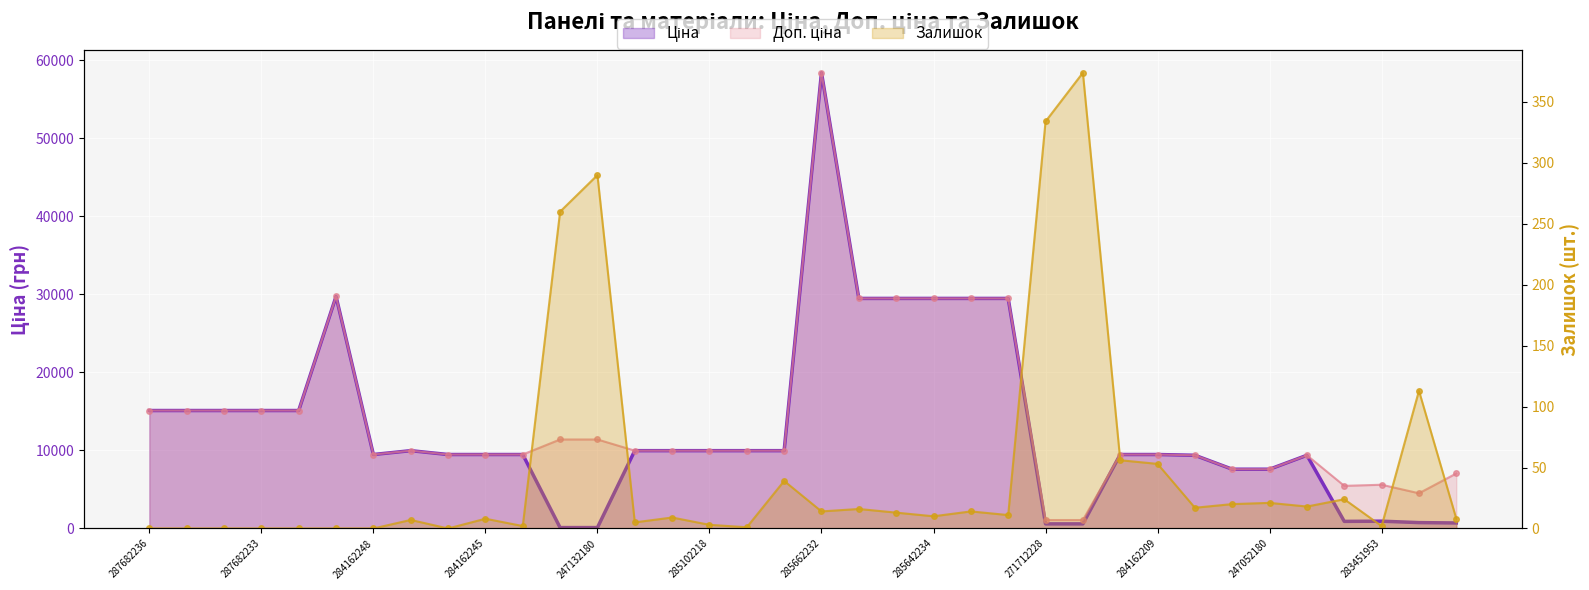

At which category does Залишок reach its first local peak?

7